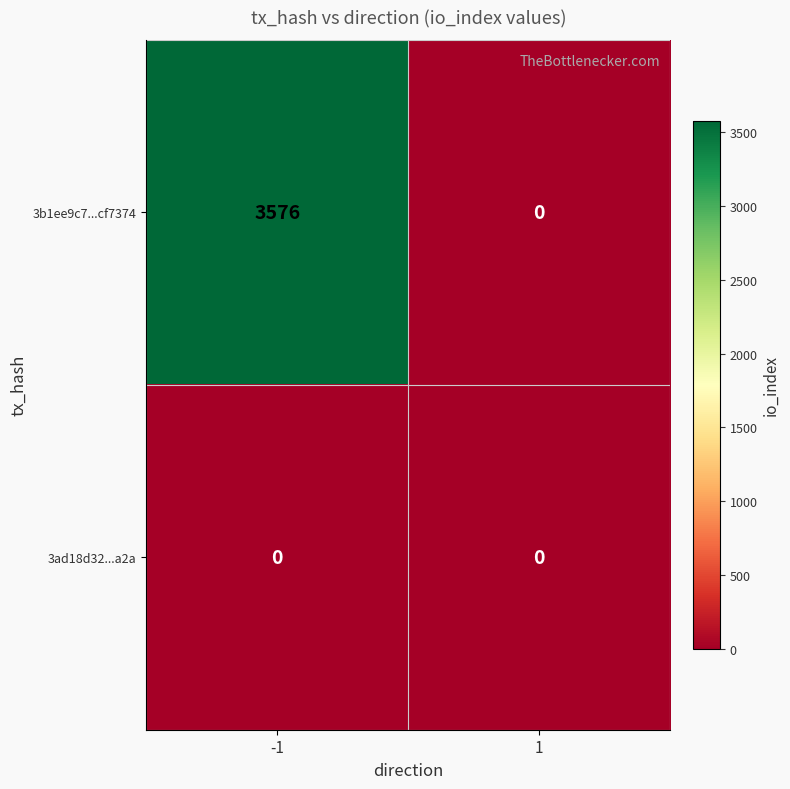

Which series has the largest range (max minus min)?

3b1ee9c7...cf7374